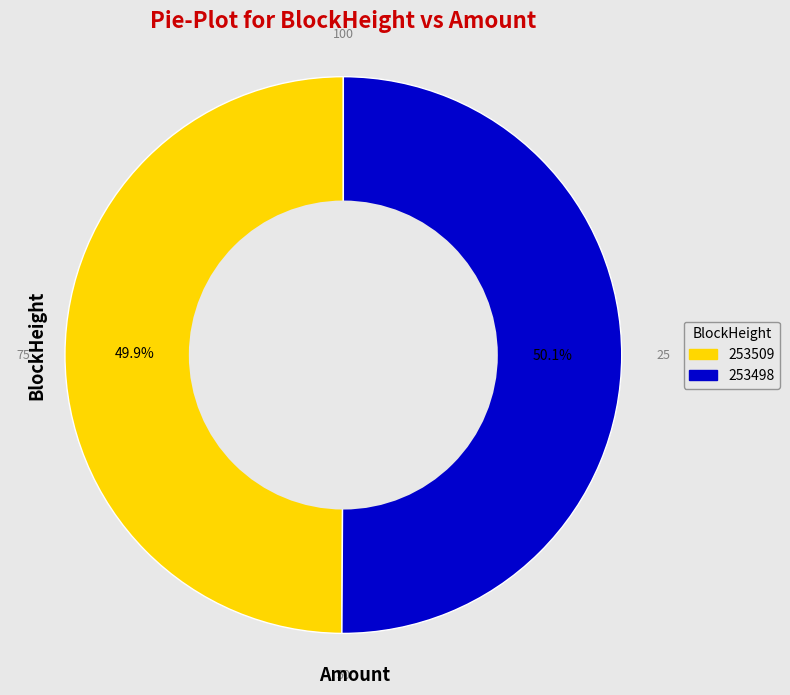

Is it true that 253509 is 6% of the pie?

False